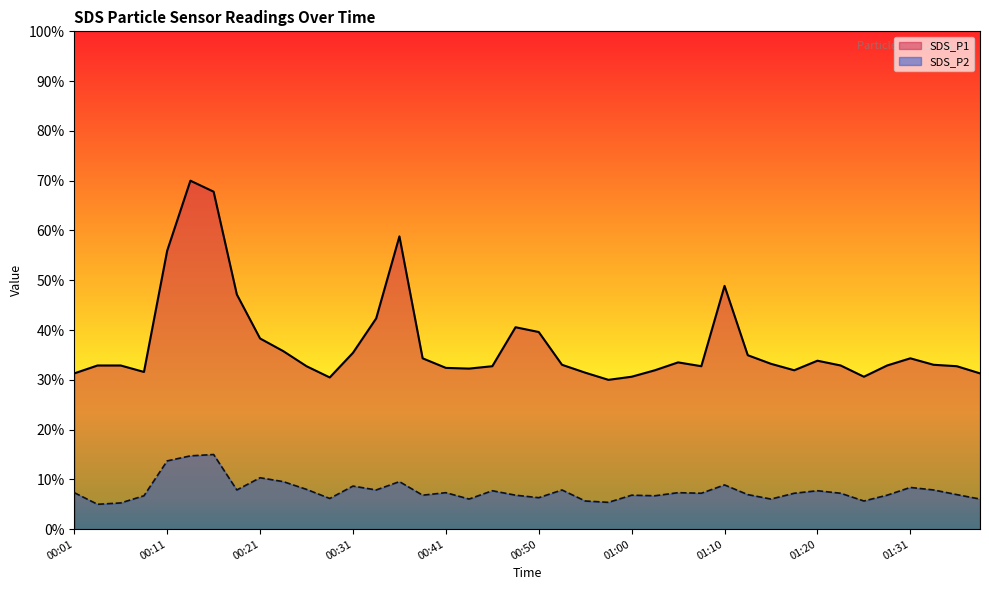

At which category is the sum across all series the highest?

00:13